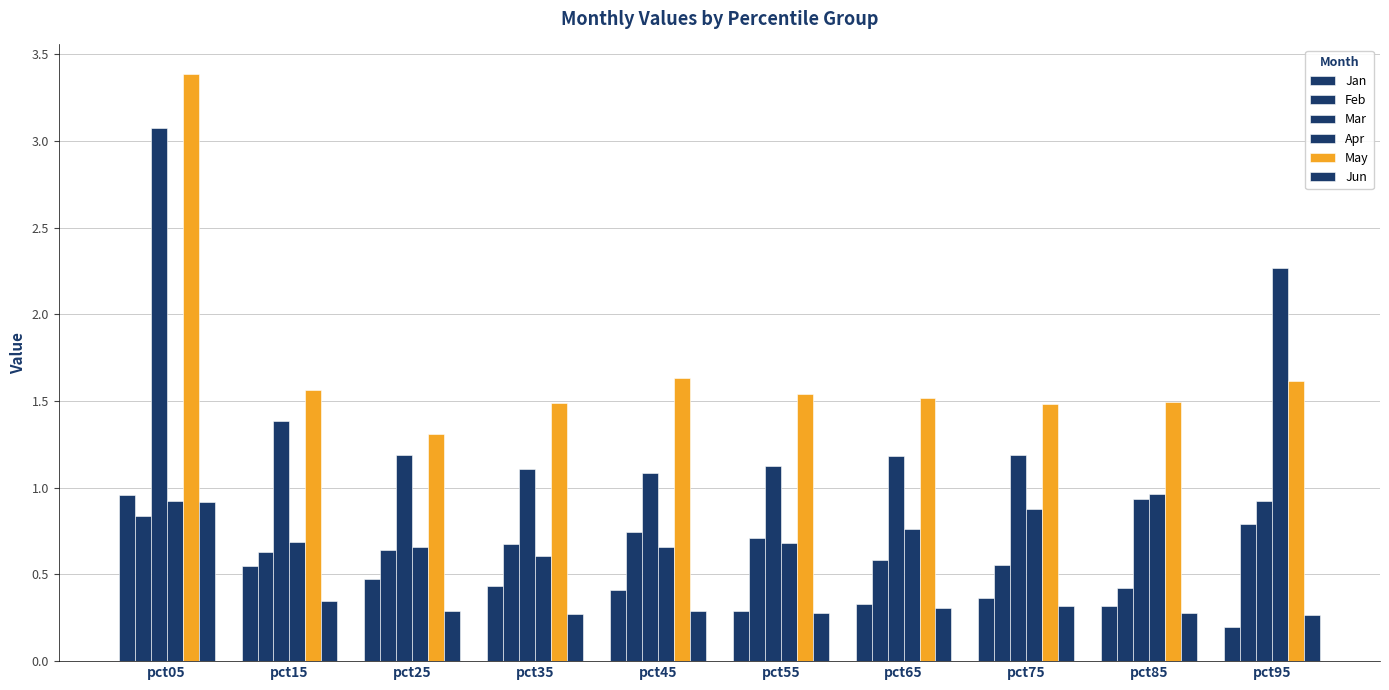

Is it true that May equals 1.3 at pct25?

True